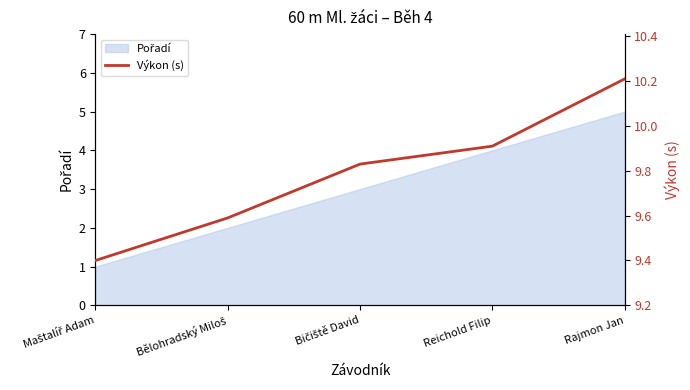

The value at Rajmon Jan is 5.9. True or false?

False